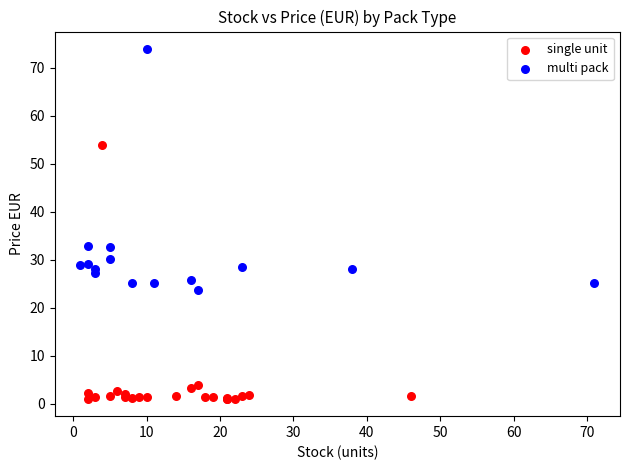

What are all the series names shown in the legend?

single unit, multi pack